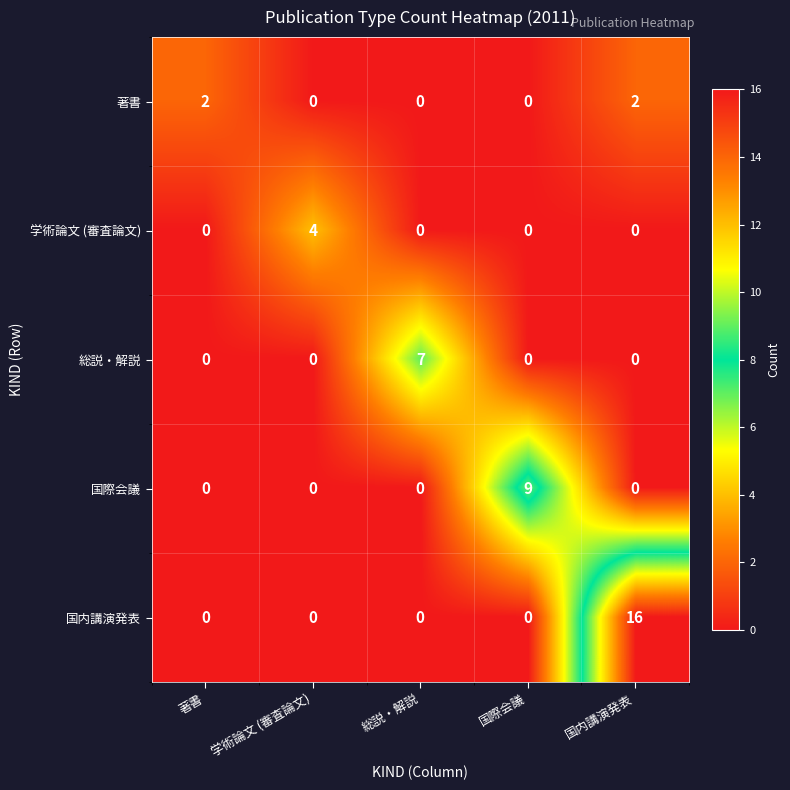

Which series has the largest total across all categories?

国内講演発表